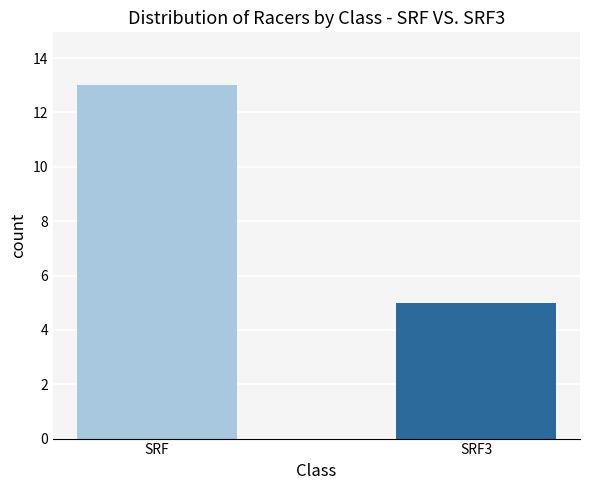

How many bars are there in total?

2